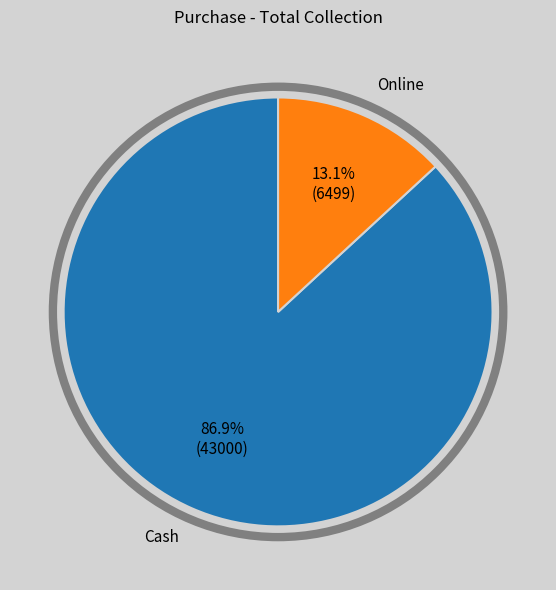

How many slices are in this pie chart?

2